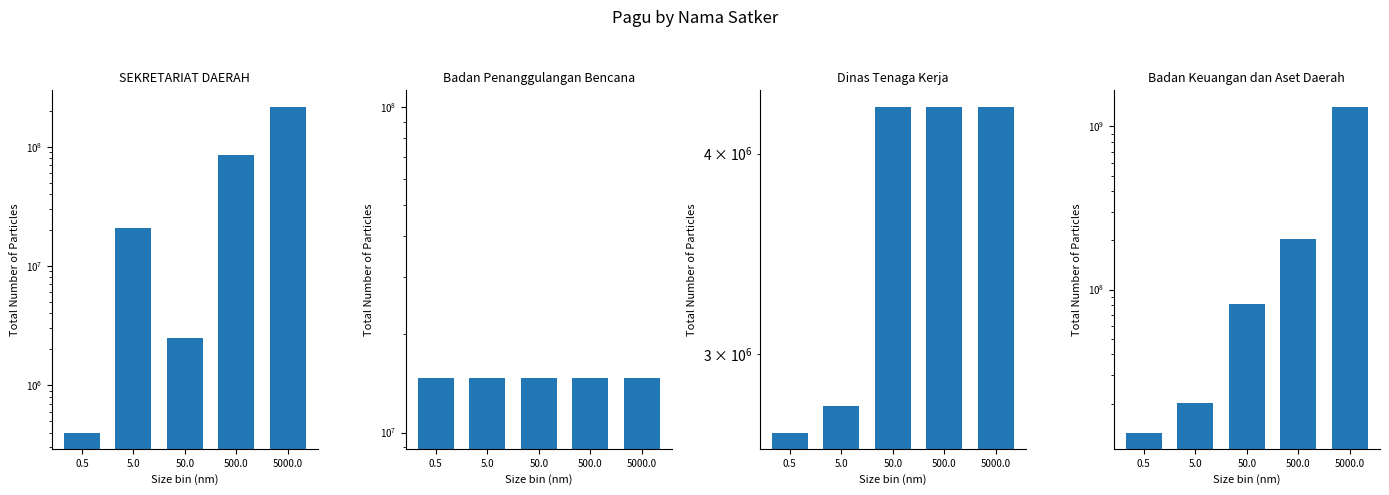

Is it true that SEKRETARIAT DAERAH equals 2500000 at 50.0?

True